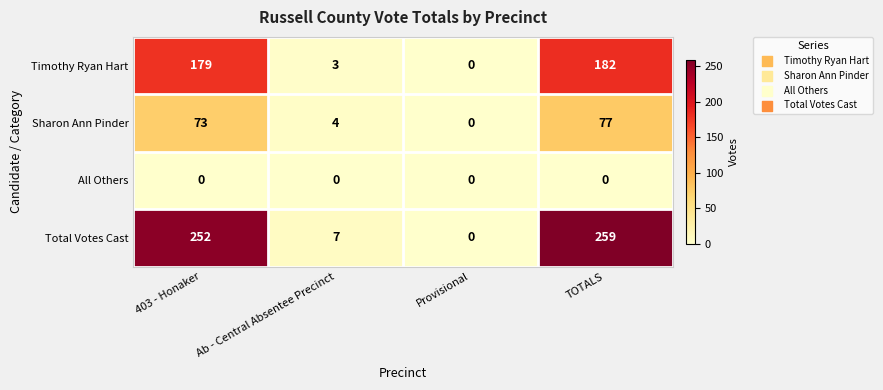

The Total Votes Cast series shows 11 at Ab - Central Absentee Precinct. True or false?

False